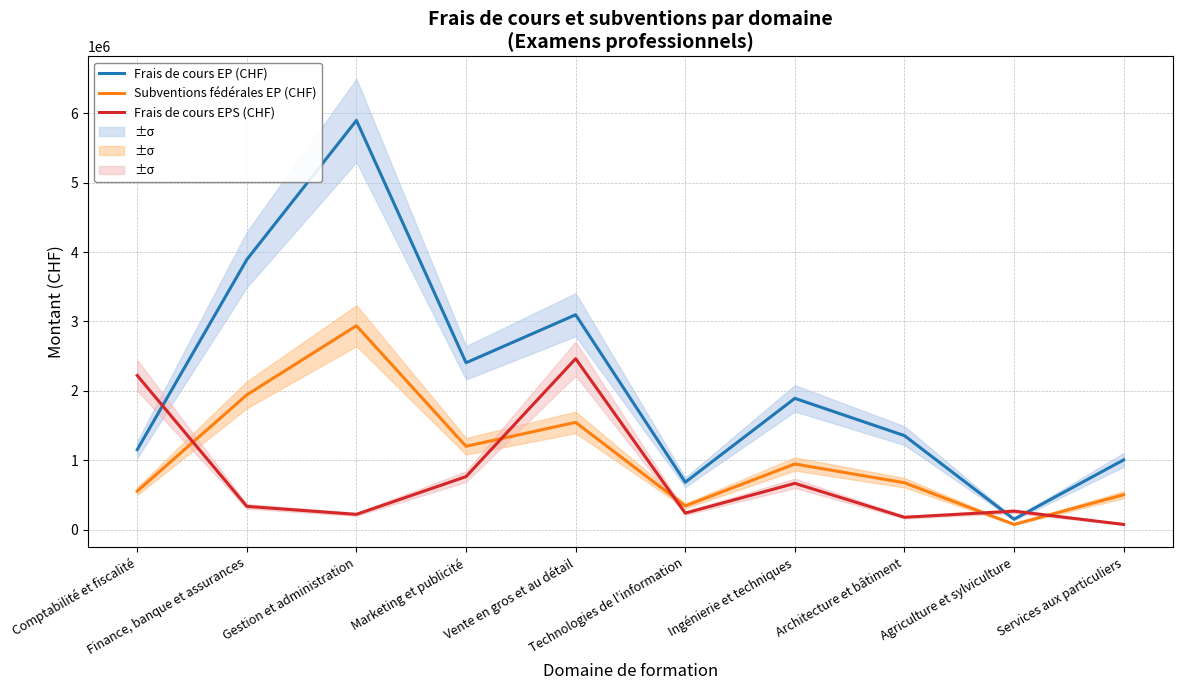

How many data points in Frais de cours EPS (CHF) are less than 334000?

5